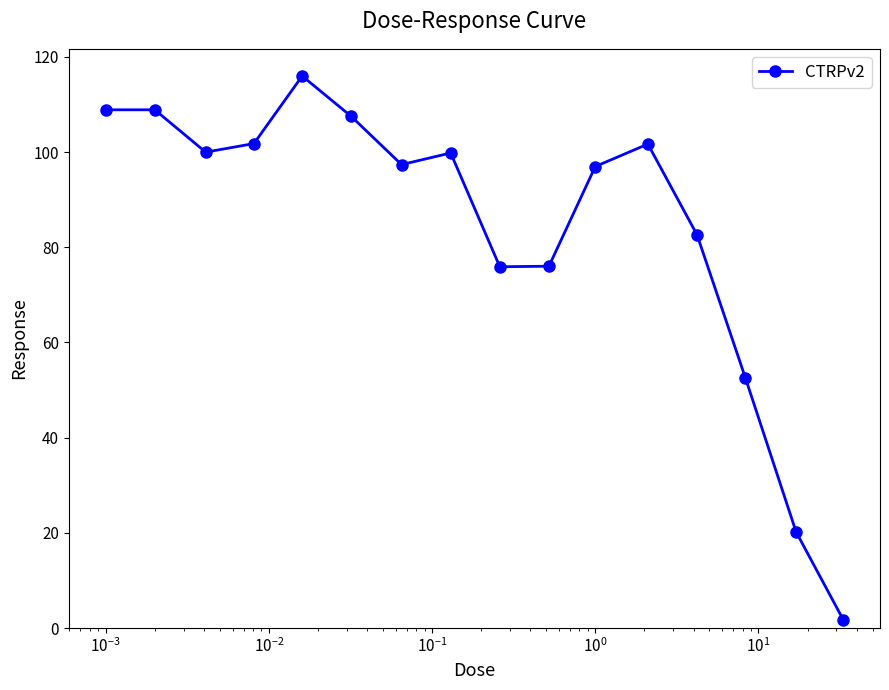

Count the number of data series in this chart.

1